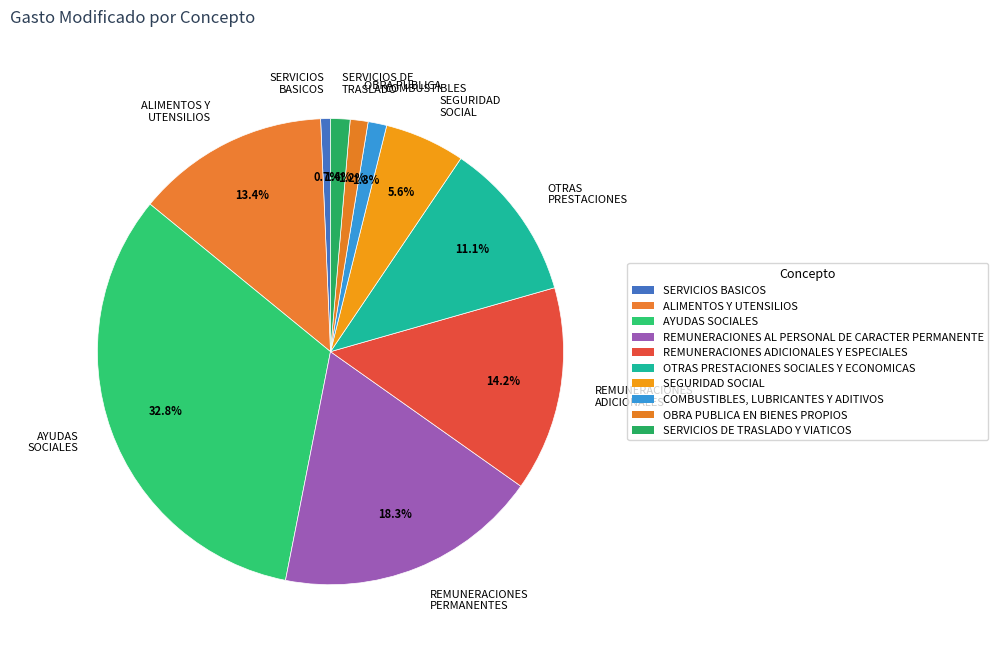

Combined, what portion of the pie is AYUDAS SOCIALES and ALIMENTOS Y UTENSILIOS?

46.2%